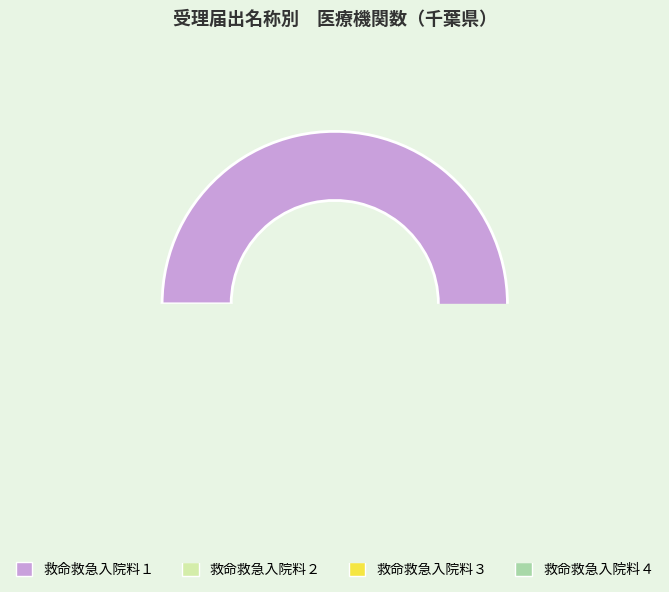

True or false: 救命救急入院料４ accounts for 12% of the total.

False